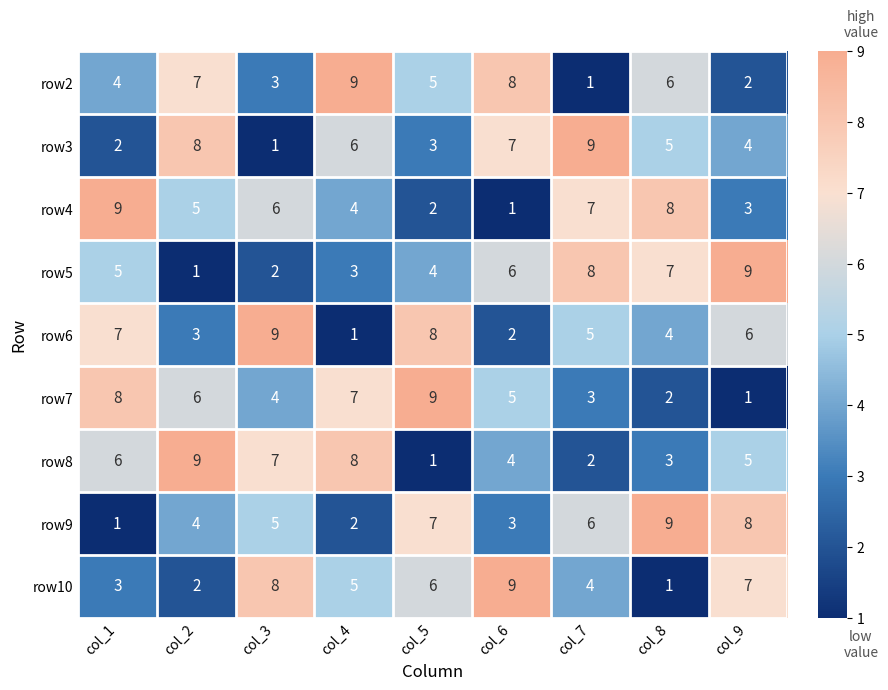

At col_8, list the series in order from largest to smallest.

row9, row4, row5, row2, row3, row6, row8, row7, row10